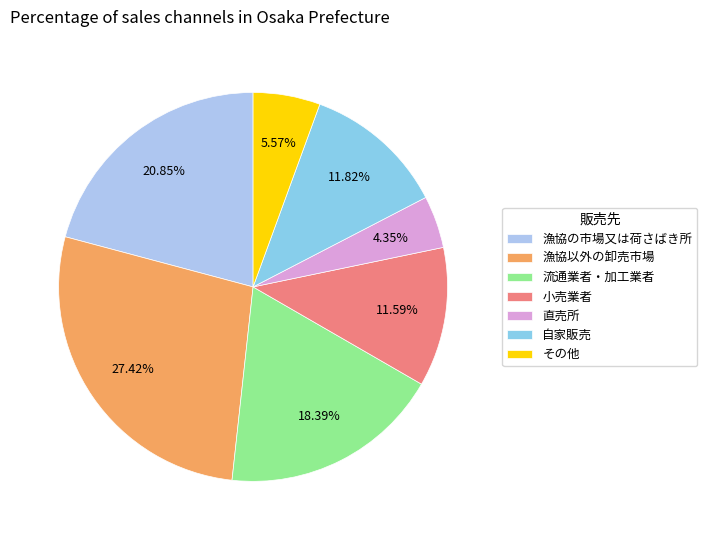

Is it true that 小売業者 is 12% of the pie?

True